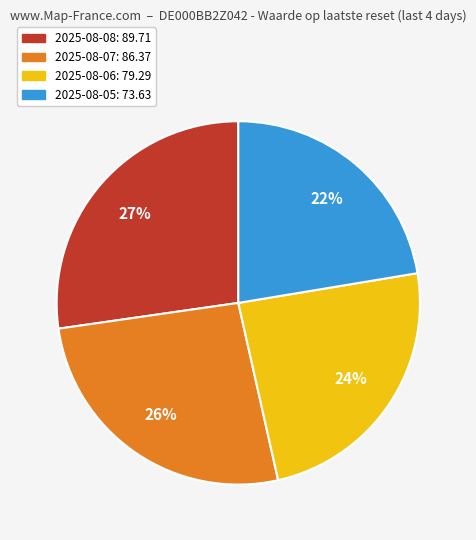

Is it true that 2025-08-07 is 15% of the pie?

False